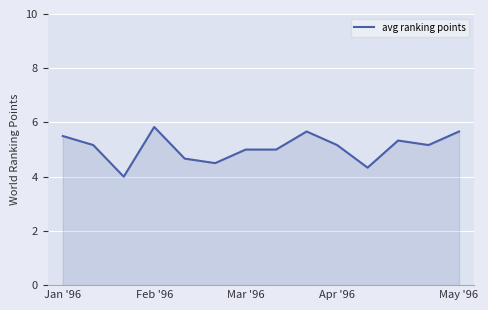

What is the average value?

5.1